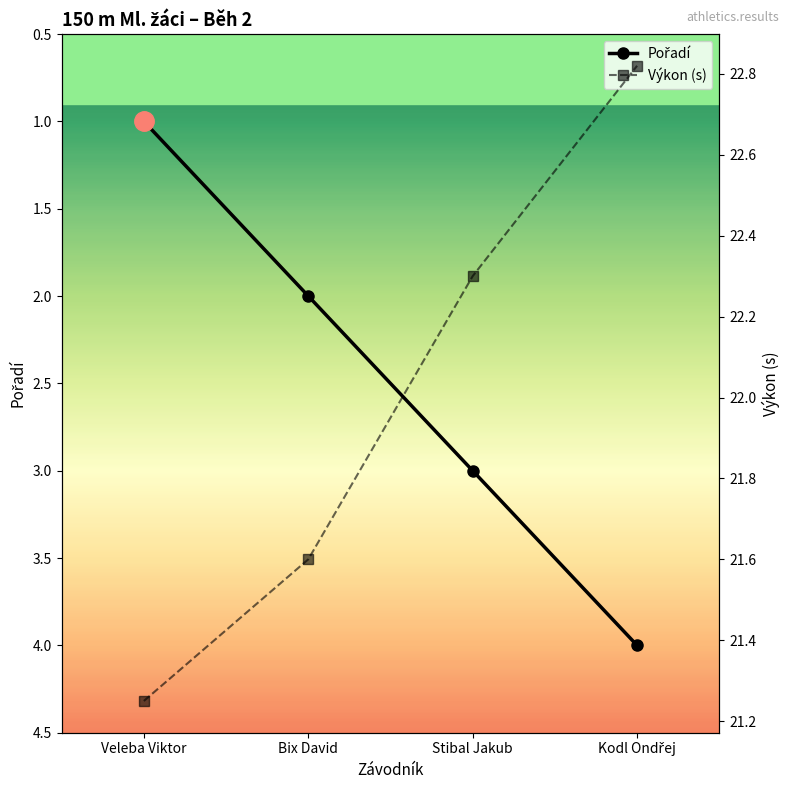

What is the difference between the Výkon (s) values at Stibal Jakub and Bix David?

0.7